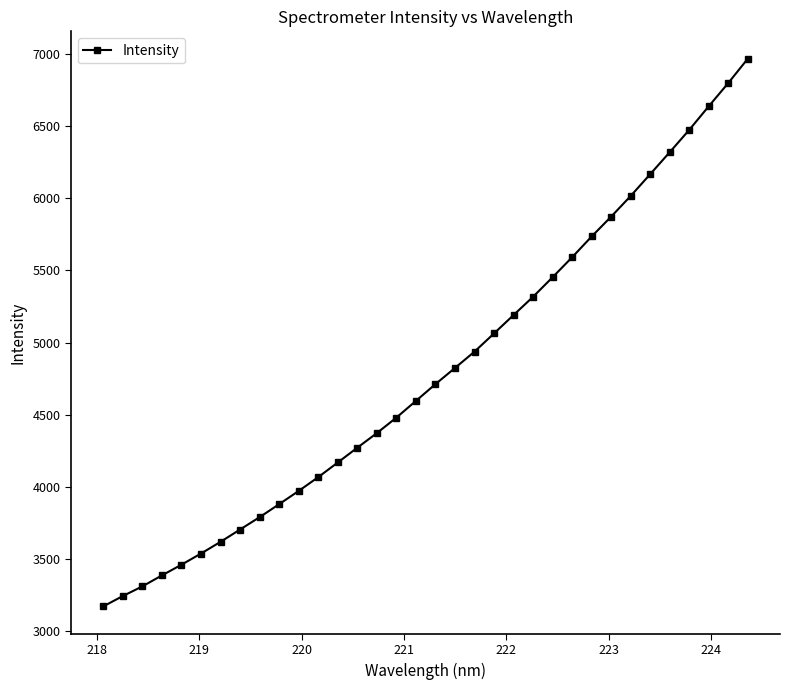

What is the value of the 21st point from the left?

5063.2